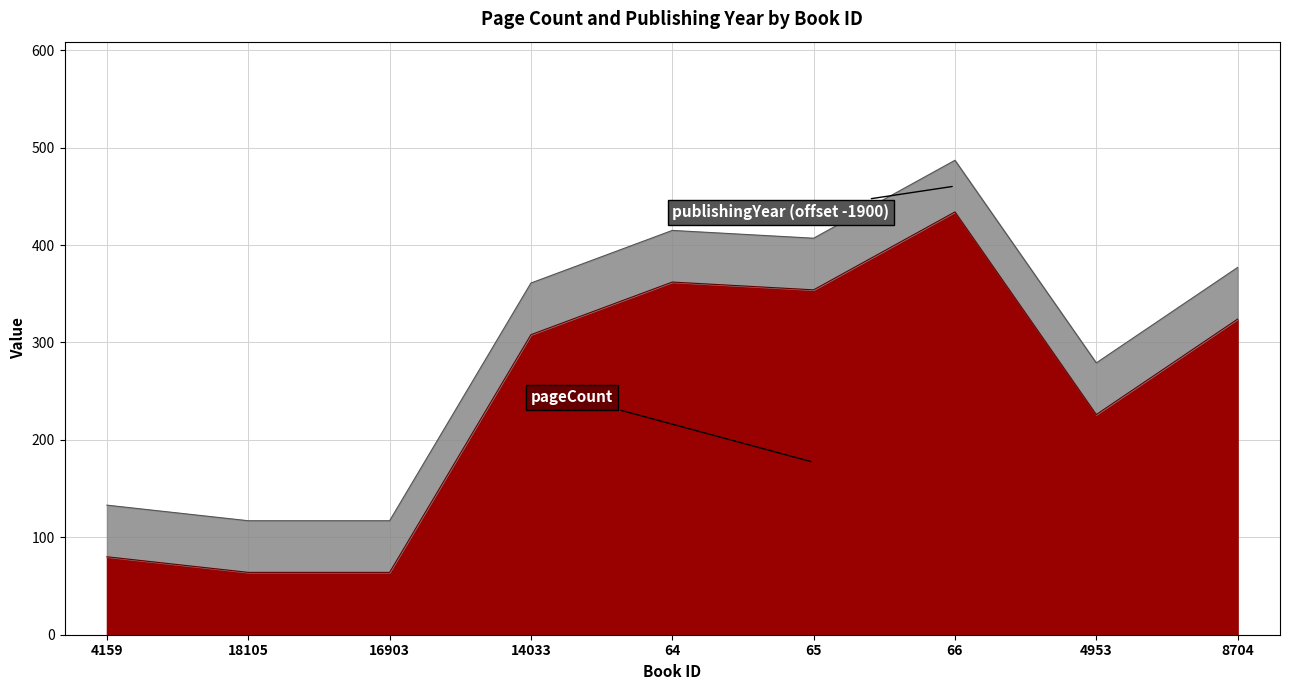

What is the difference between the maximum and second lowest values?

370